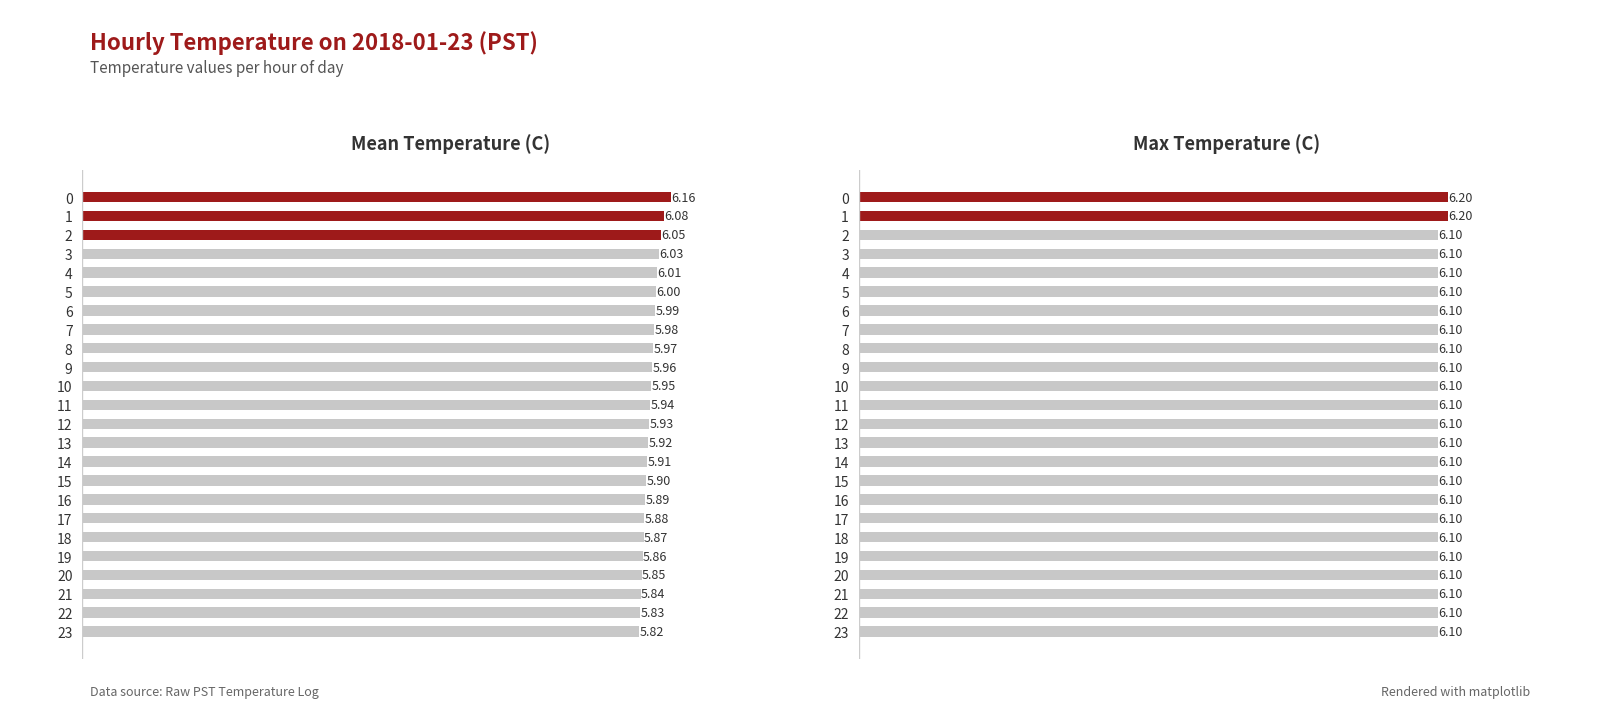

List the labels in order of Mean Temperature (C) value, largest first.

0, 1, 2, 3, 4, 5, 6, 7, 8, 9, 10, 11, 12, 13, 14, 15, 16, 17, 18, 19, 20, 21, 22, 23